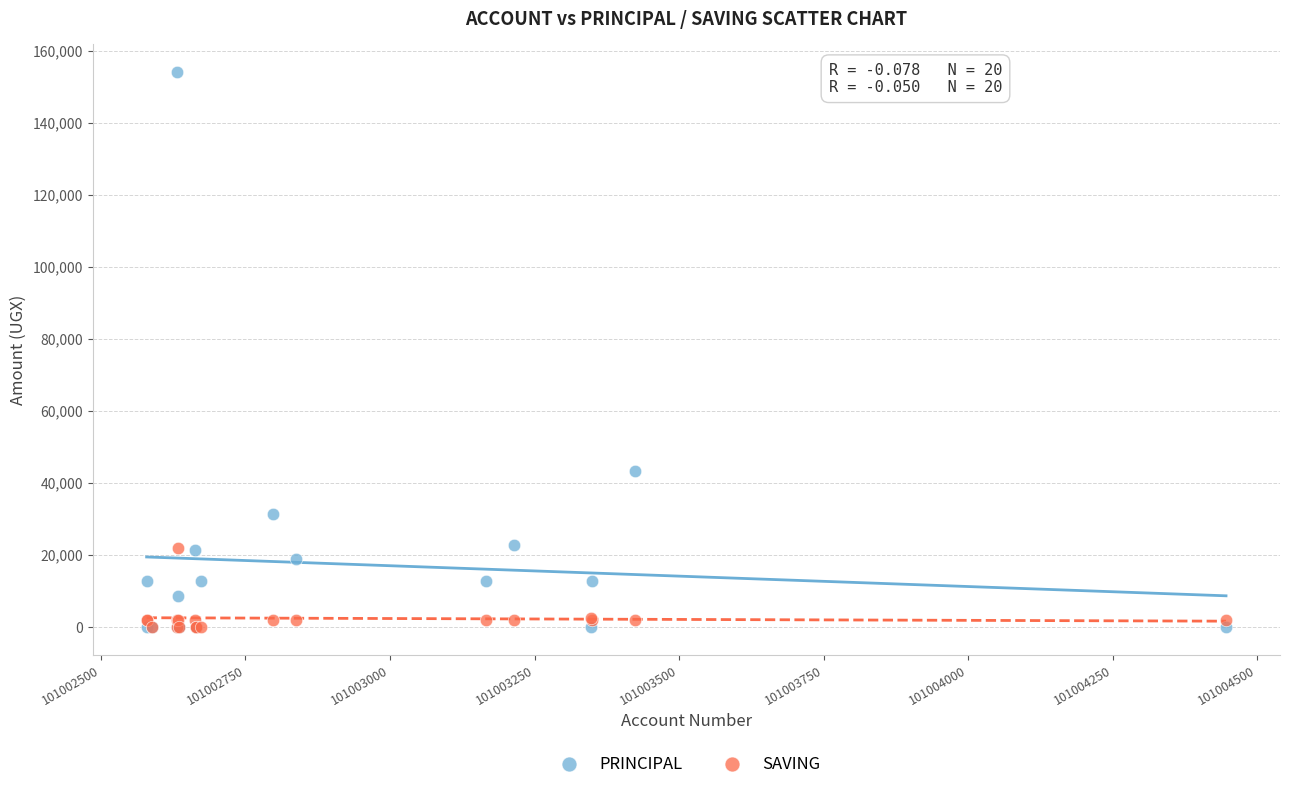

In the PRINCIPAL series, what Y value is closest to 77050?

43400